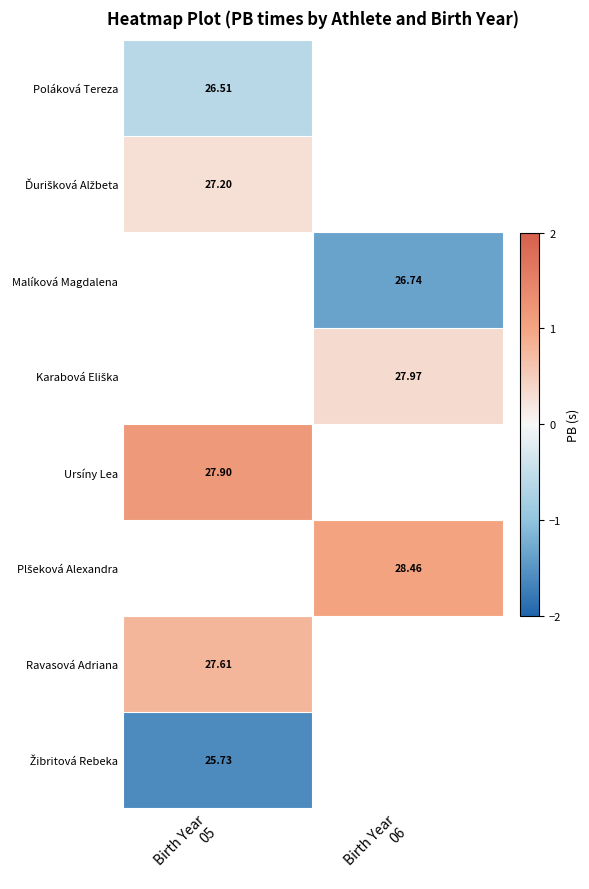

True or false: Ravasová Adriana has a value of 0.8 at Birth Year 05.

True